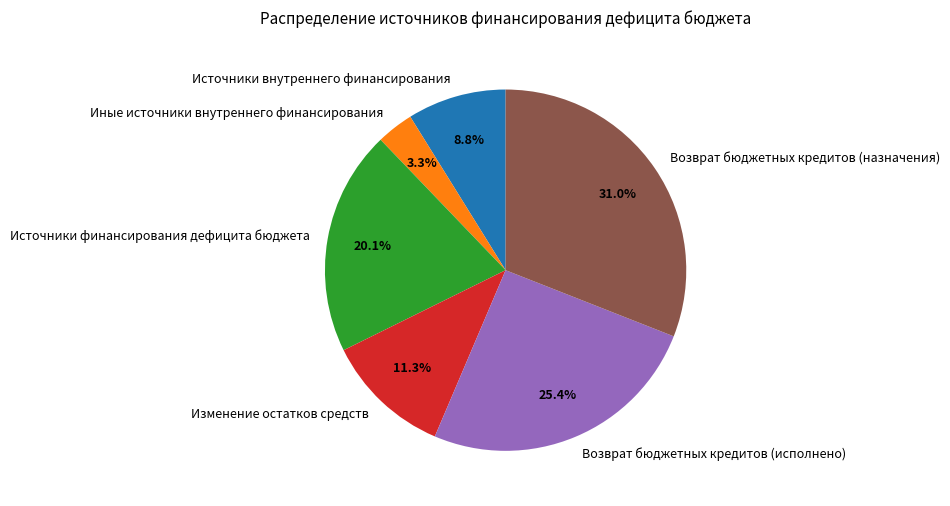

What percentage is the Возврат бюджетных кредитов (исполнено) slice, to the nearest percent?

25%